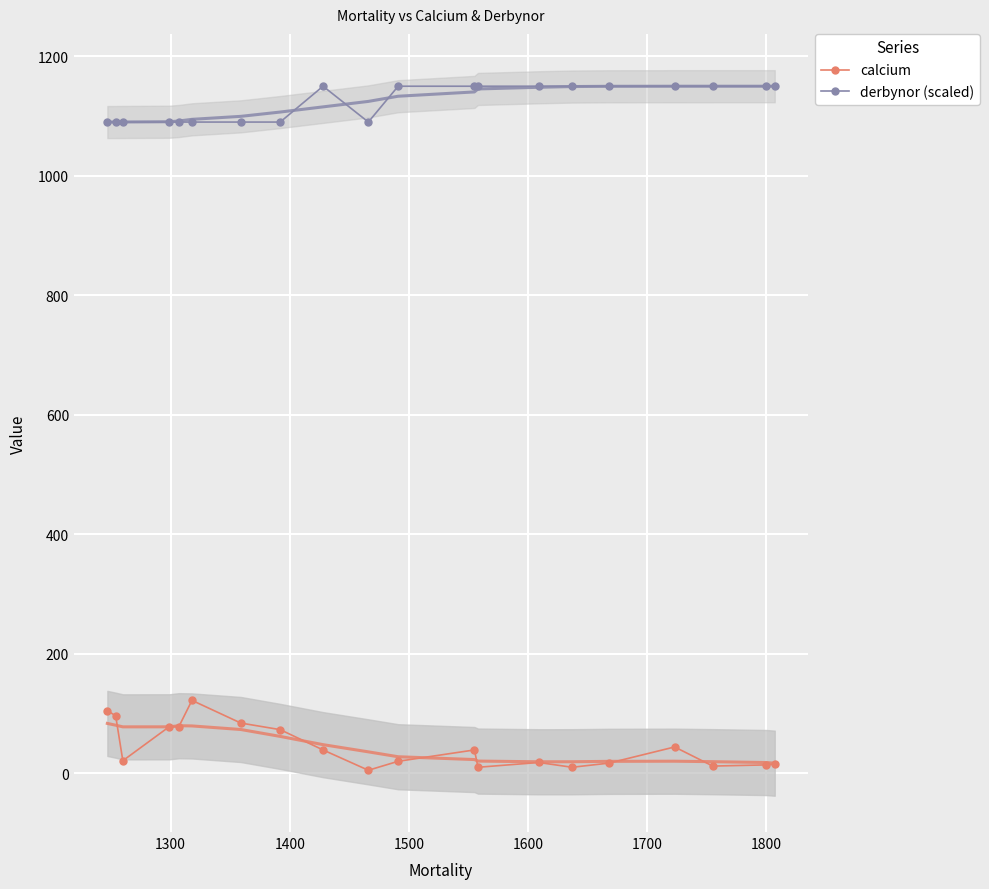

True or false: derbynor (scaled) and calcium intersect in this chart.

False